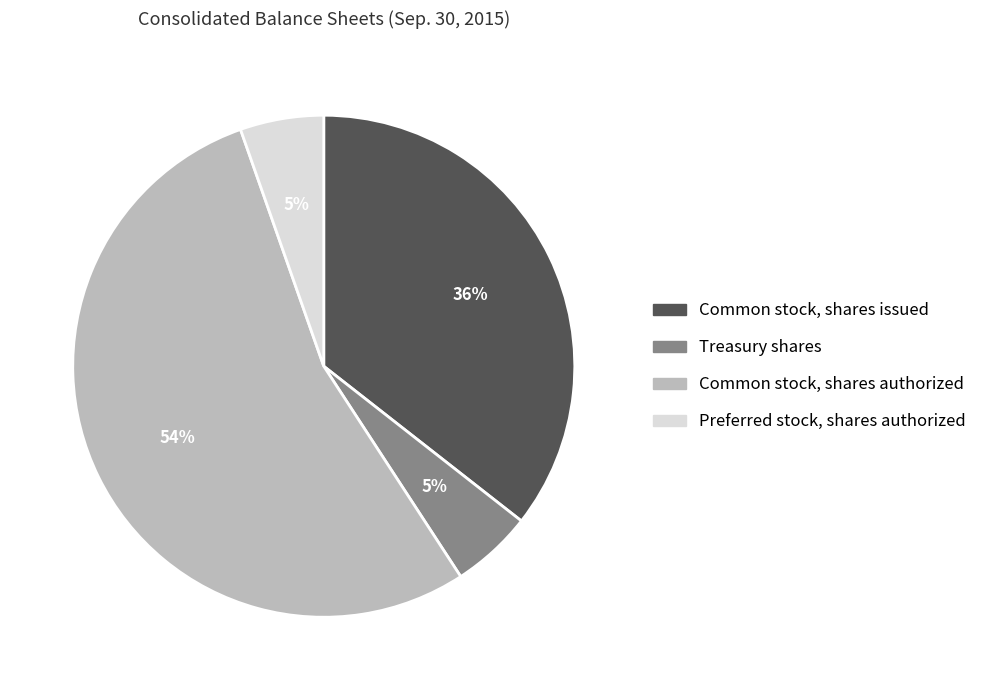

Do Common stock, shares issued and Treasury shares together represent more than half of the pie?

No